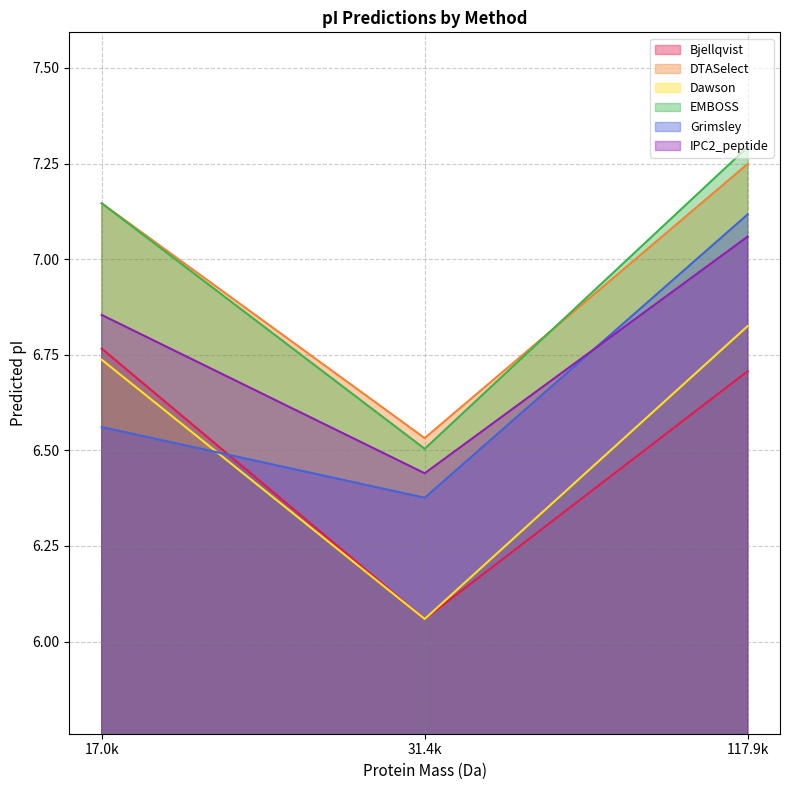

Which series has the largest range (max minus min)?

EMBOSS